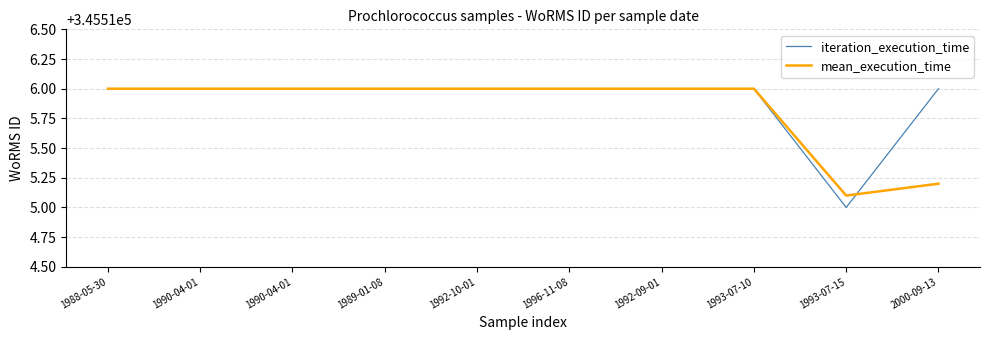

Does the chart display data point markers on the line(s)?

No